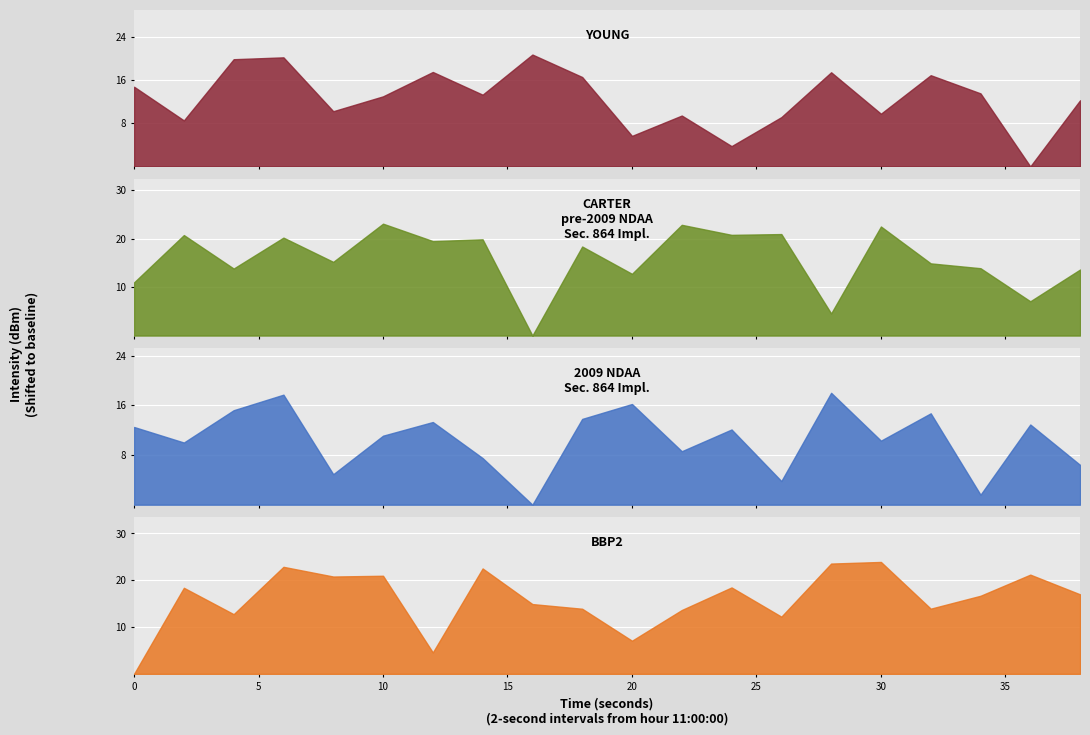

At which category is the sum across all series the highest?

6